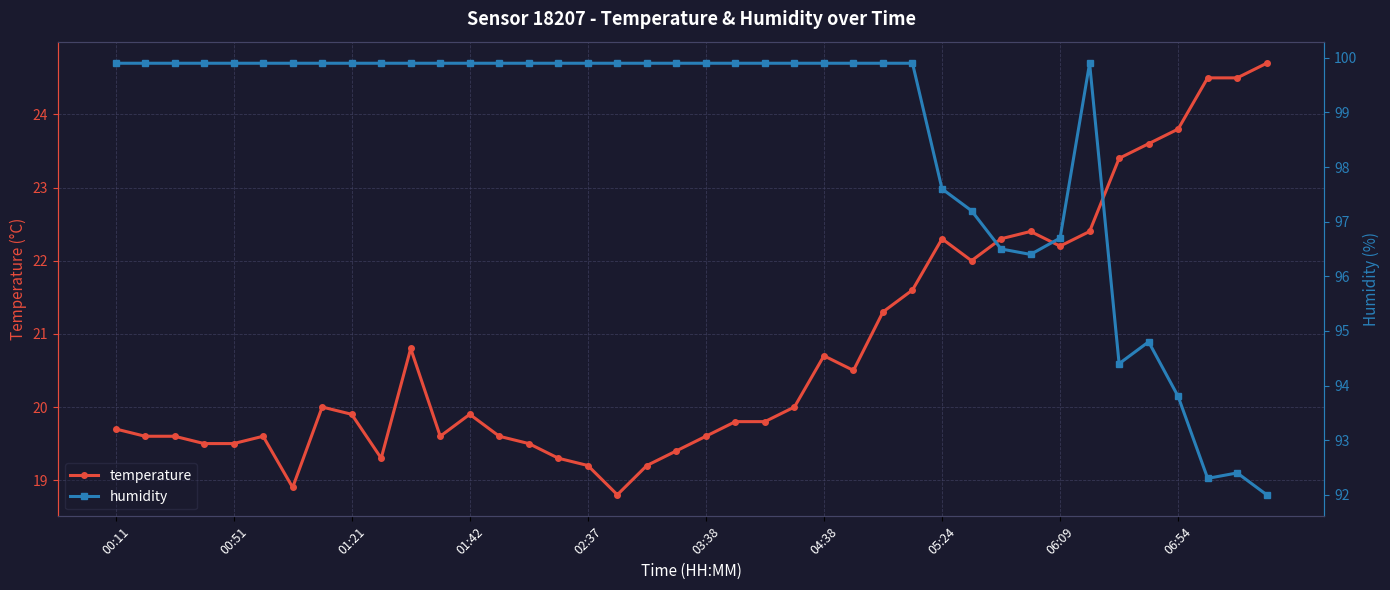

Where does the temperature series first go above 19?

00:11